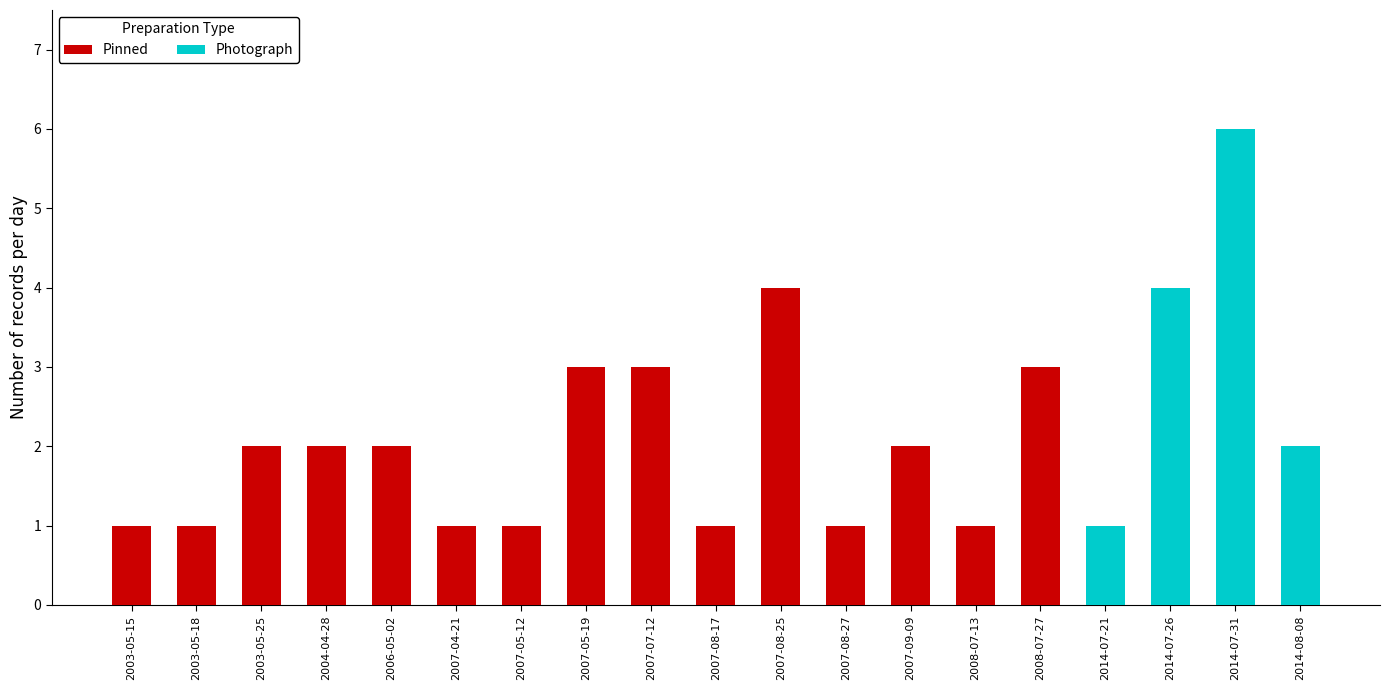

Read the Pinned value at 2007-05-12.

1